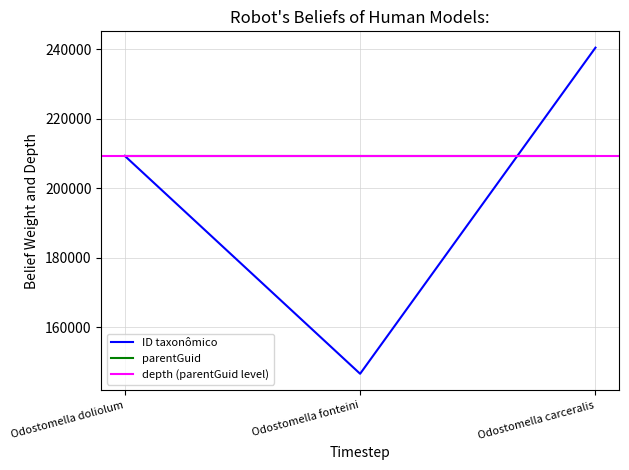

What is the sum of the values at Odostomella carceralis and Odostomella doliolum?

449646